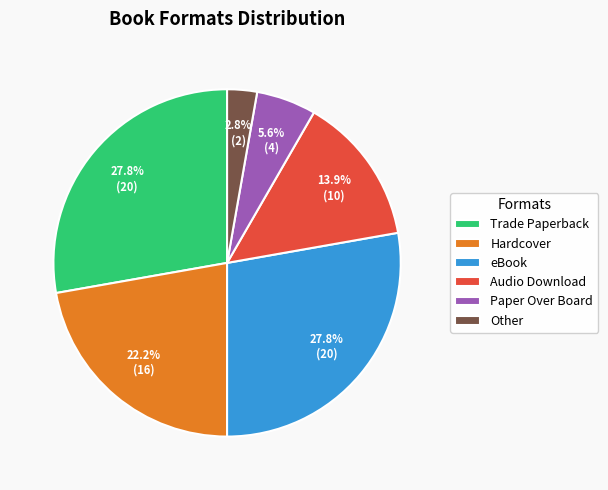

The eBook slice represents 28% of the pie. True or false?

True